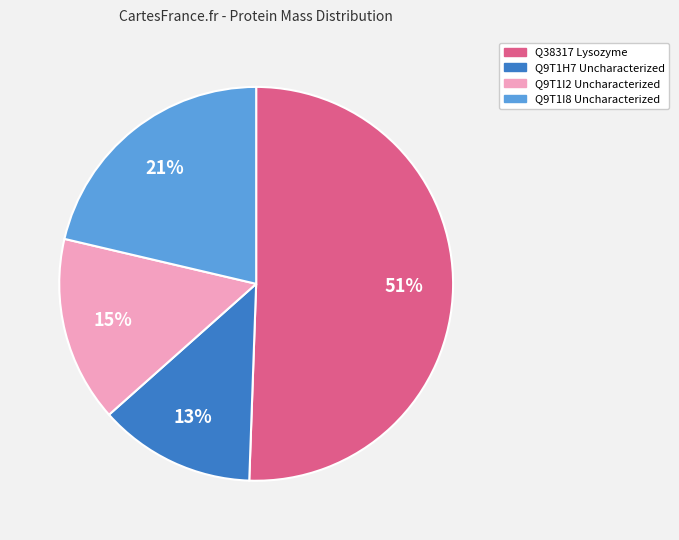

The Q9T1H7 Uncharacterized slice represents 1% of the pie. True or false?

False